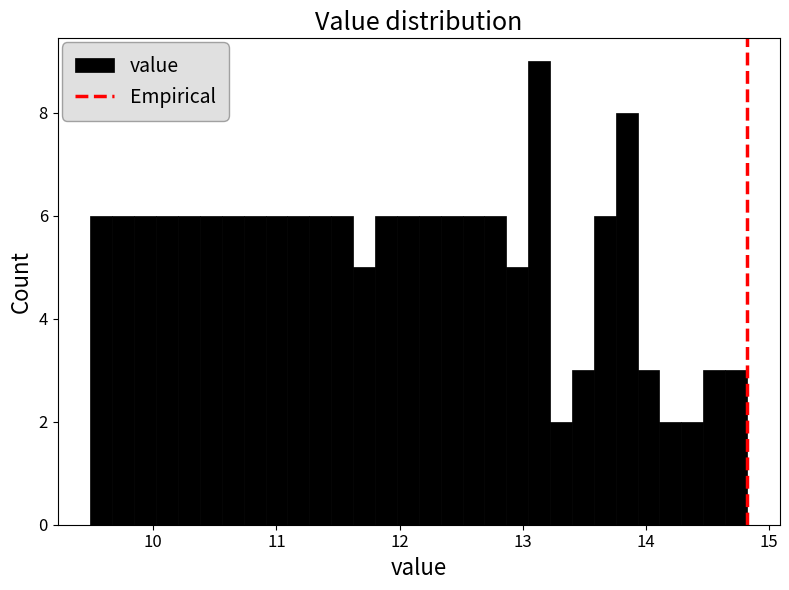

Read against the x-axis, roughly where is the centre of the tallest bar?

13.1